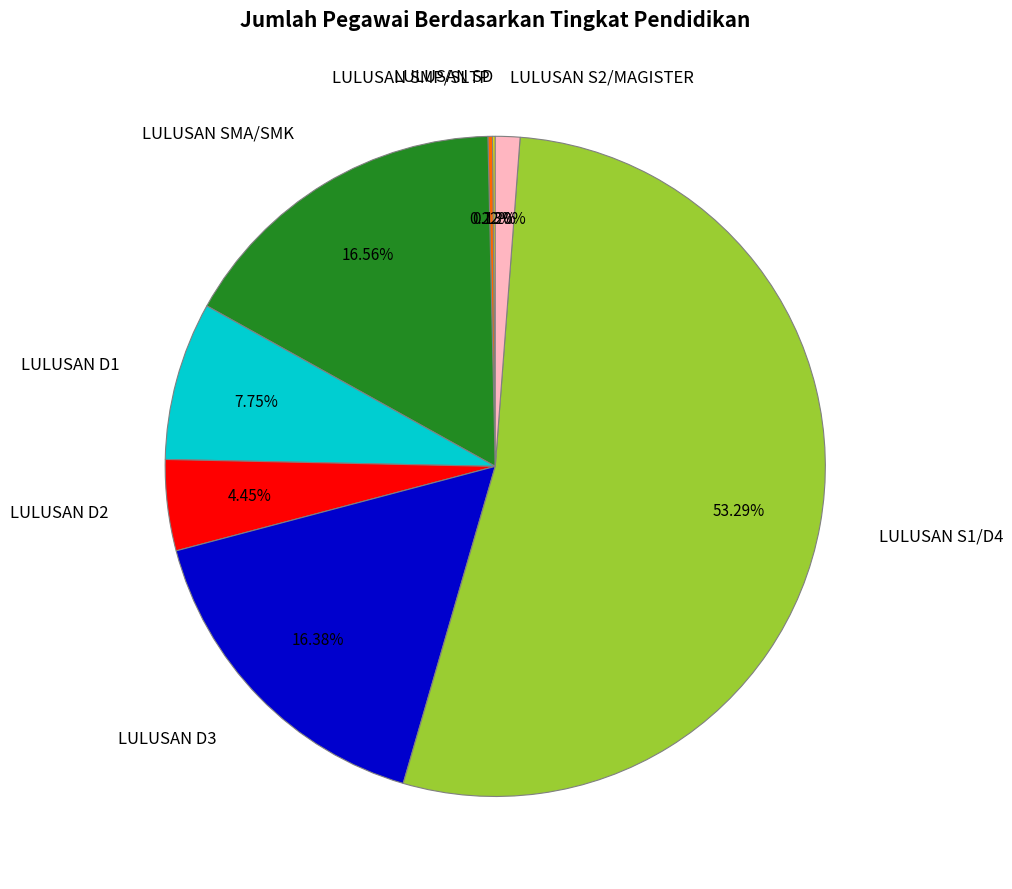

What is the smallest slice in the pie chart?

LULUSAN SD